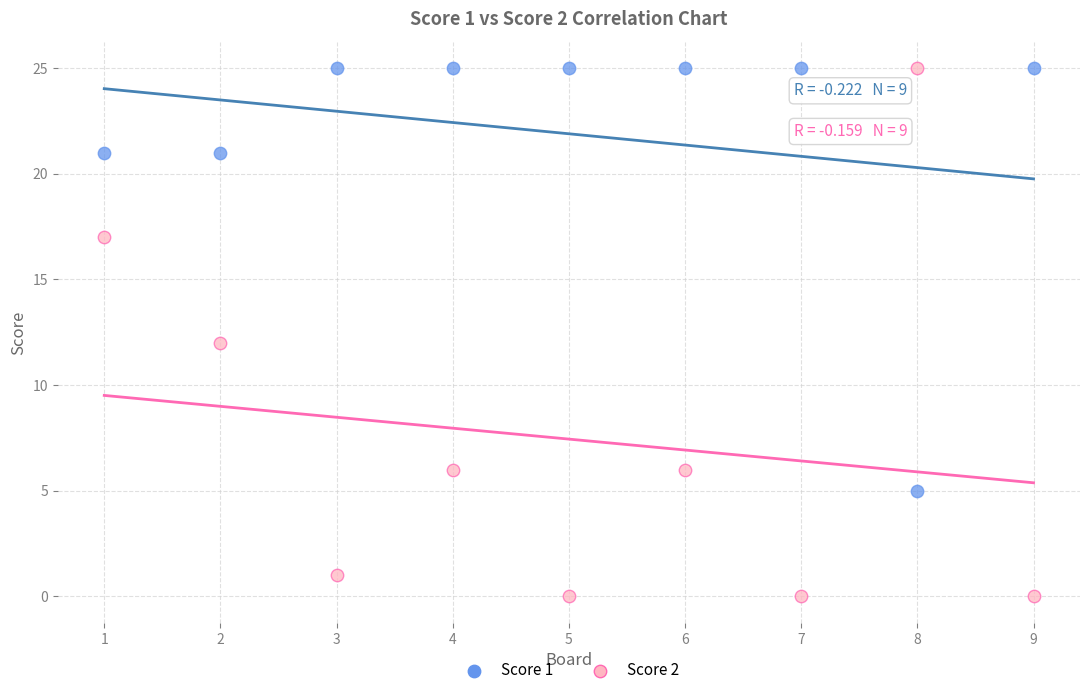

Which series reaches the minimum Y coordinate?

Score 2